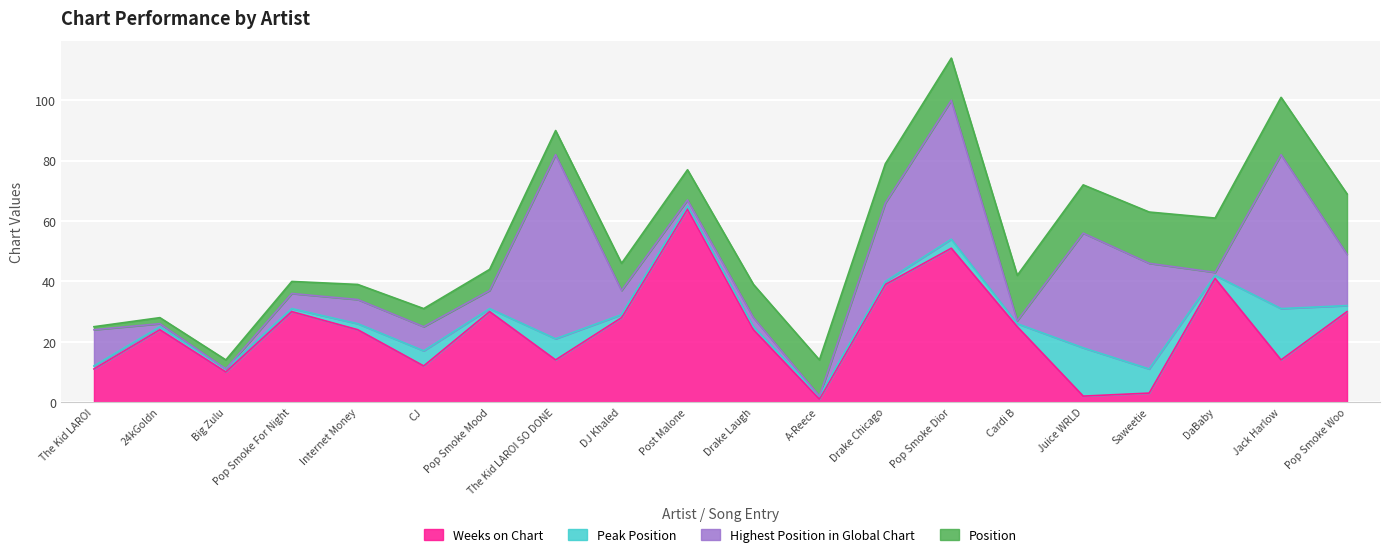

The Weeks on Chart series shows 30 at Pop Smoke Mood. True or false?

True